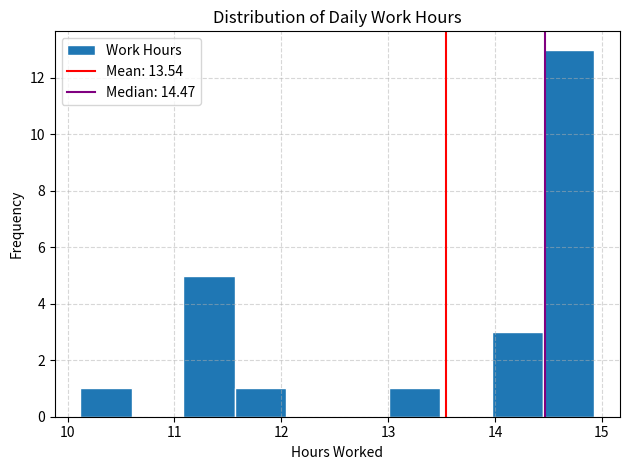

Reading left to right, transcribe this chart: for each bar, give the range it covers on the x-axis and its height. Neither the bar edges nor the heights are printed on the chart, so give them approximately, as read against the axes.

10.1 to 10.6: 1
10.6 to 11.1: 0
11.1 to 11.6: 5
11.6 to 12.0: 1
12.0 to 12.5: 0
12.5 to 13.0: 0
13.0 to 13.5: 1
13.5 to 14.0: 0
14.0 to 14.4: 3
14.4 to 14.9: 13